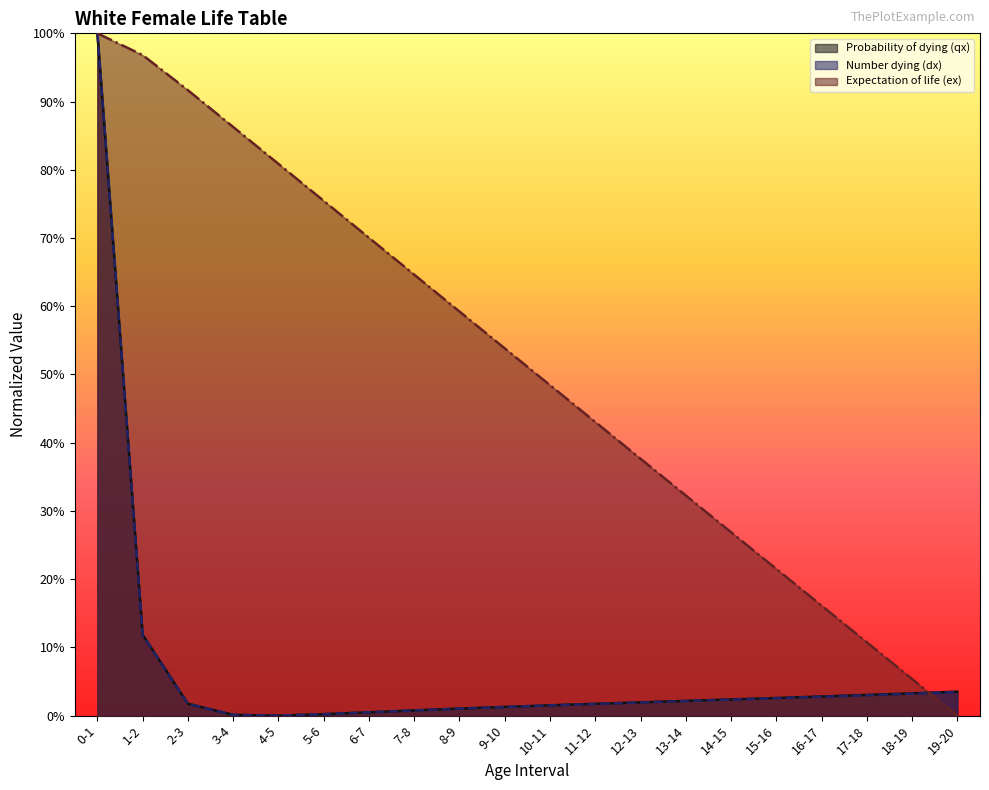

What is the highest value of the Expectation of life (ex) series?

1.0